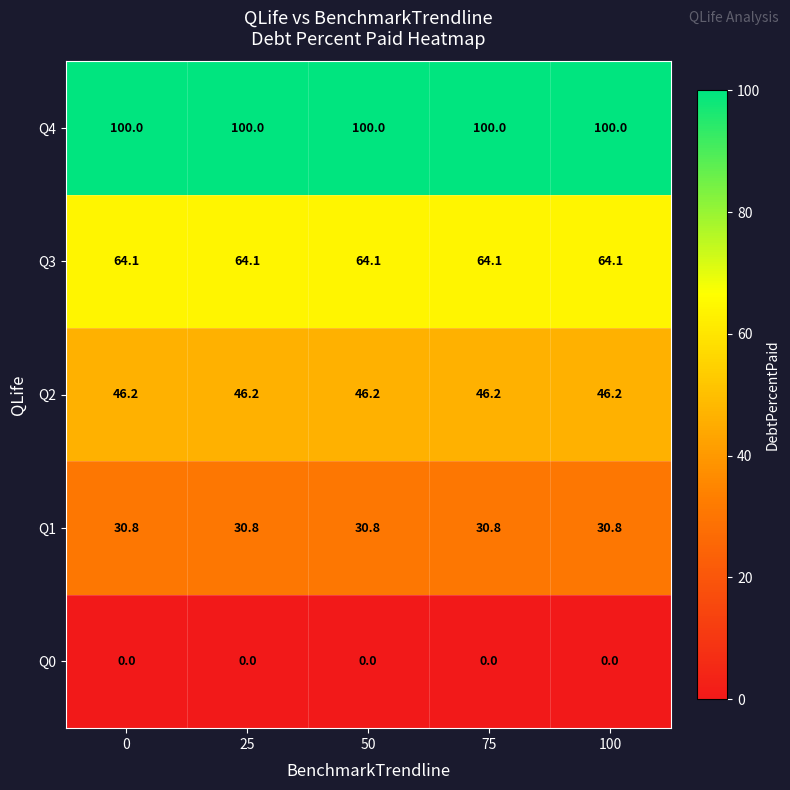

What is the average value of the Q3 series?

64.1